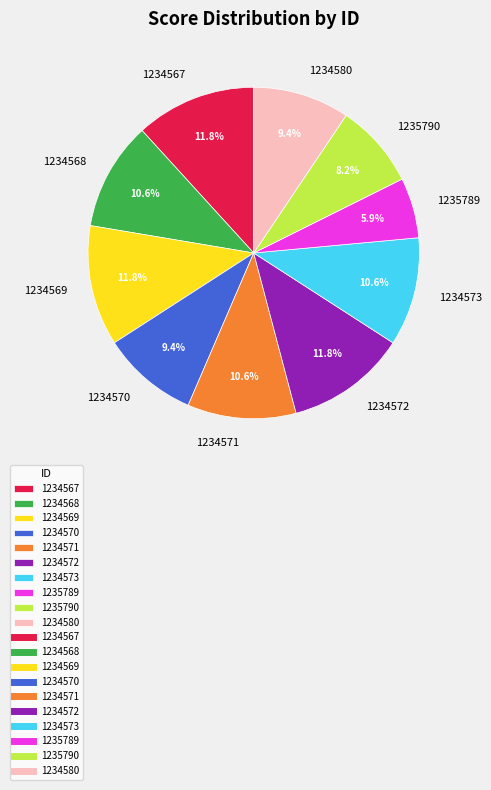

Does any single category account for the majority?

No